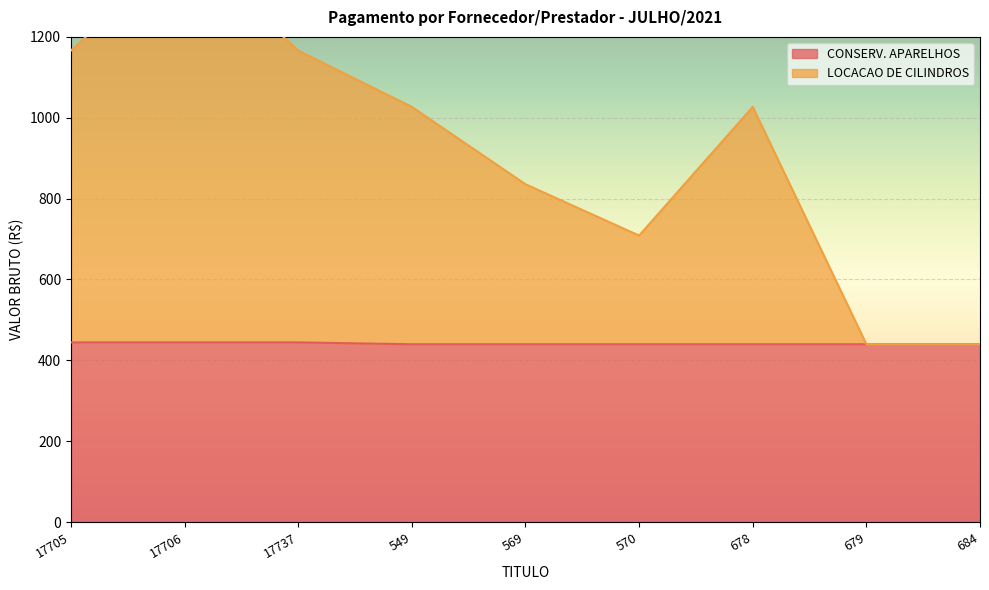

Count the number of categories in the chart.

9